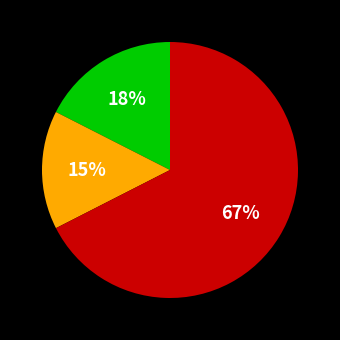

Does any single category account for the majority?

Yes